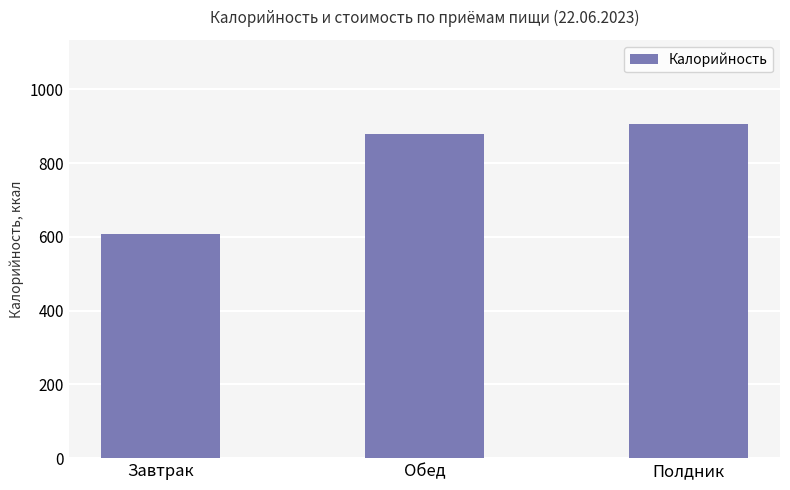

List the labels in order of value, smallest first.

Завтрак, Обед, Полдник